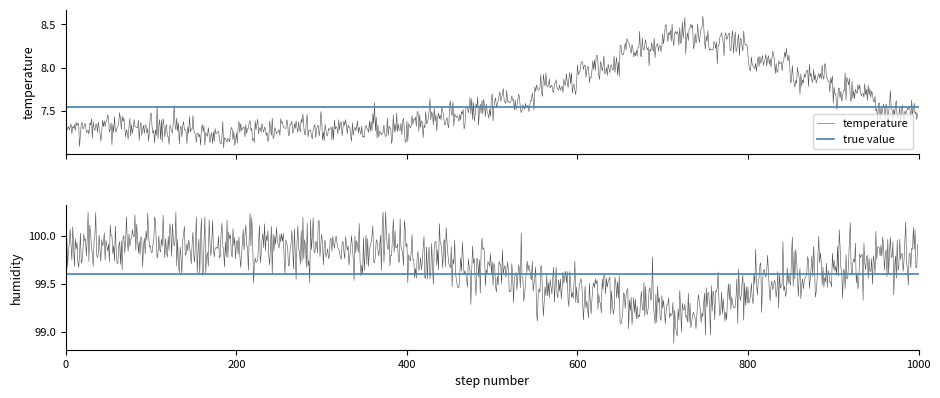

The value of temperature at 08:00 is 7.4. True or false?

True